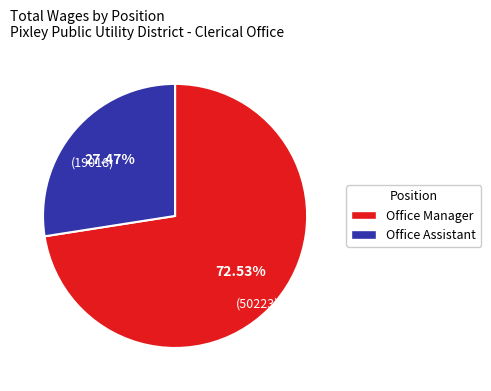

True or false: Office Assistant accounts for 20% of the total.

False